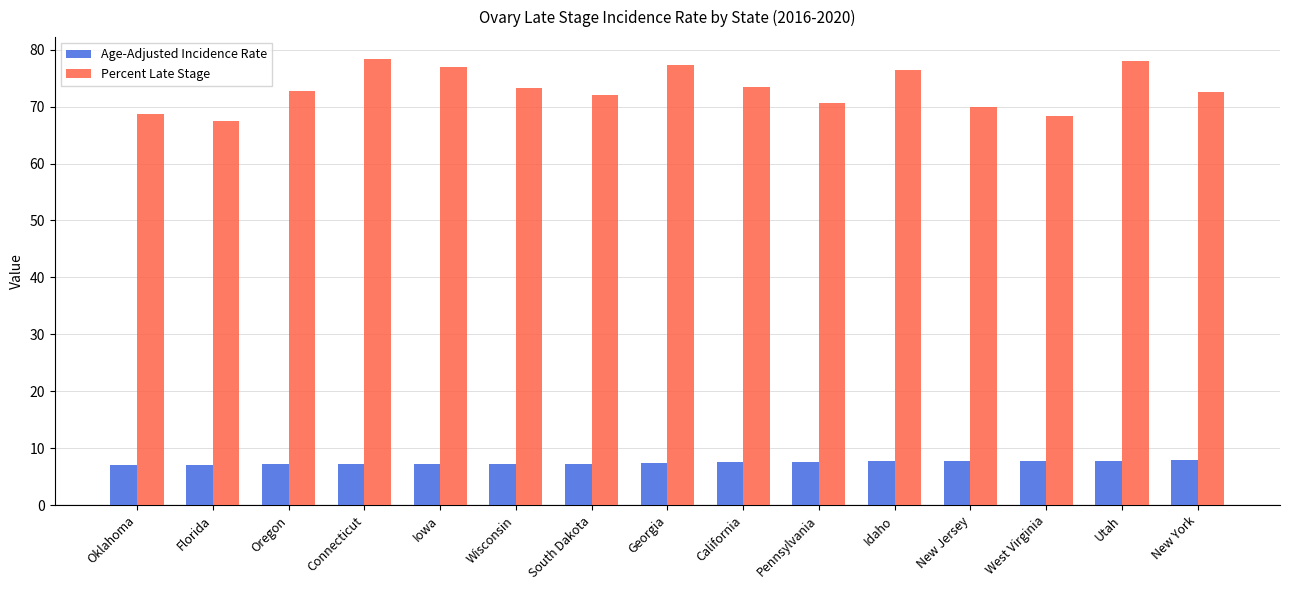

What is the average value of the Percent Late Stage series?

73.1